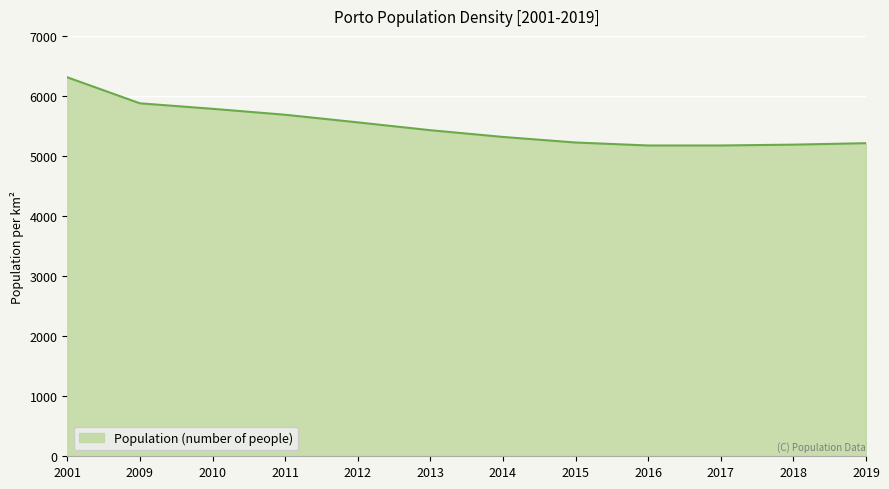

How many lines are shown in the chart?

1